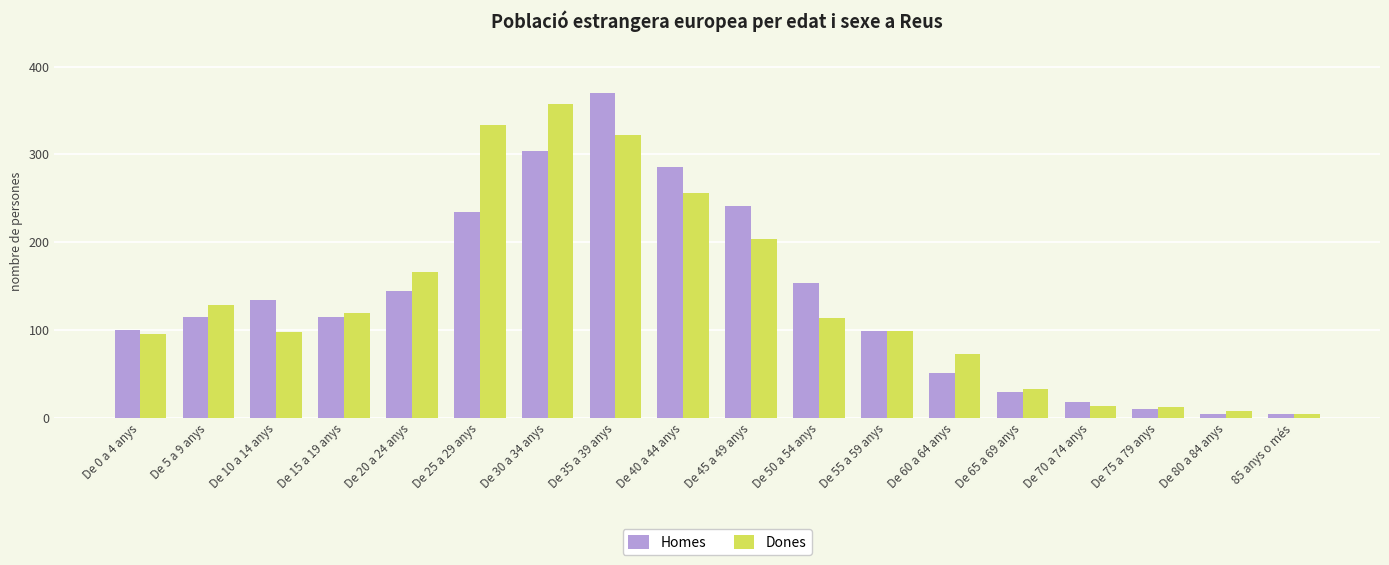

At which label does Dones first exceed 113?

De 5 a 9 anys